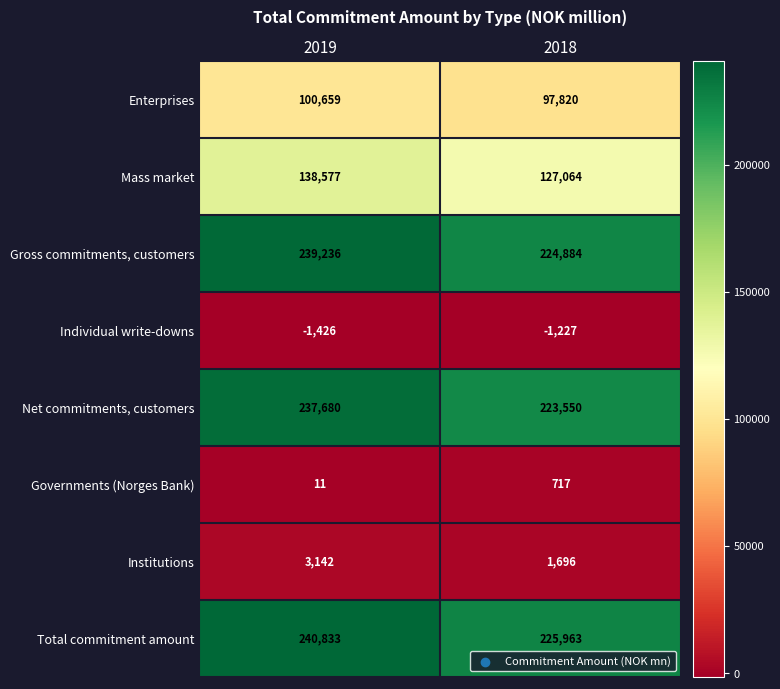

Is it true that Gross commitments, customers equals 239236 at 2019?

True